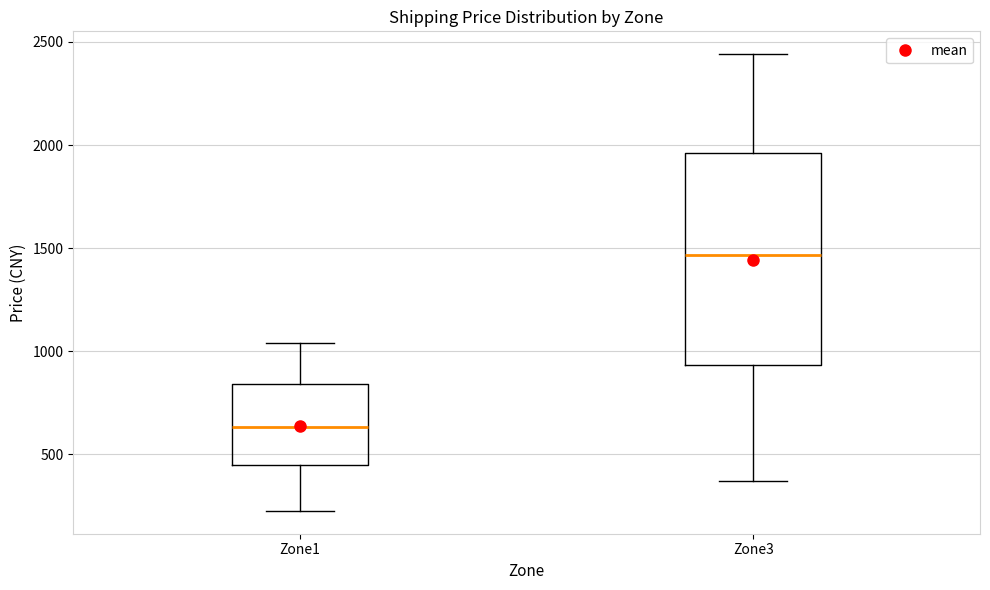

Which box is the tallest, from its lower edge to its upper edge?

Zone3